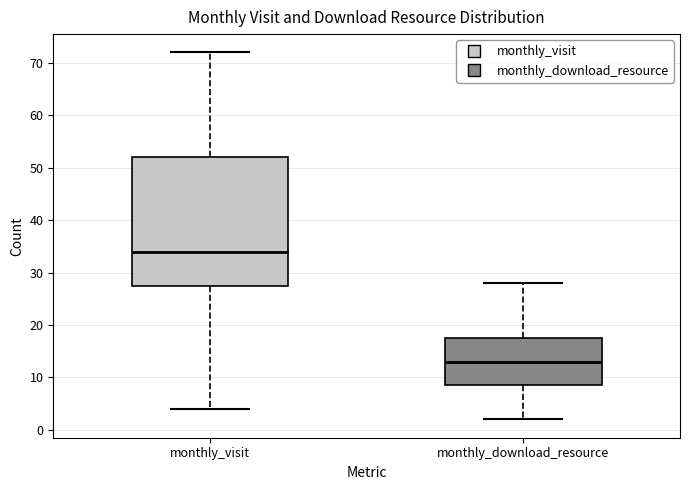

Reading left to right, read every box against the y-axis: the position of its median line, the range the box covers, and the ends of its whiskers. The values are not printed on the chart, so give them approximately, as read against the axis.

monthly_visit: median 34, box 28 to 52, whiskers 4 to 72
monthly_download_resource: median 13, box 9 to 18, whiskers 2 to 28